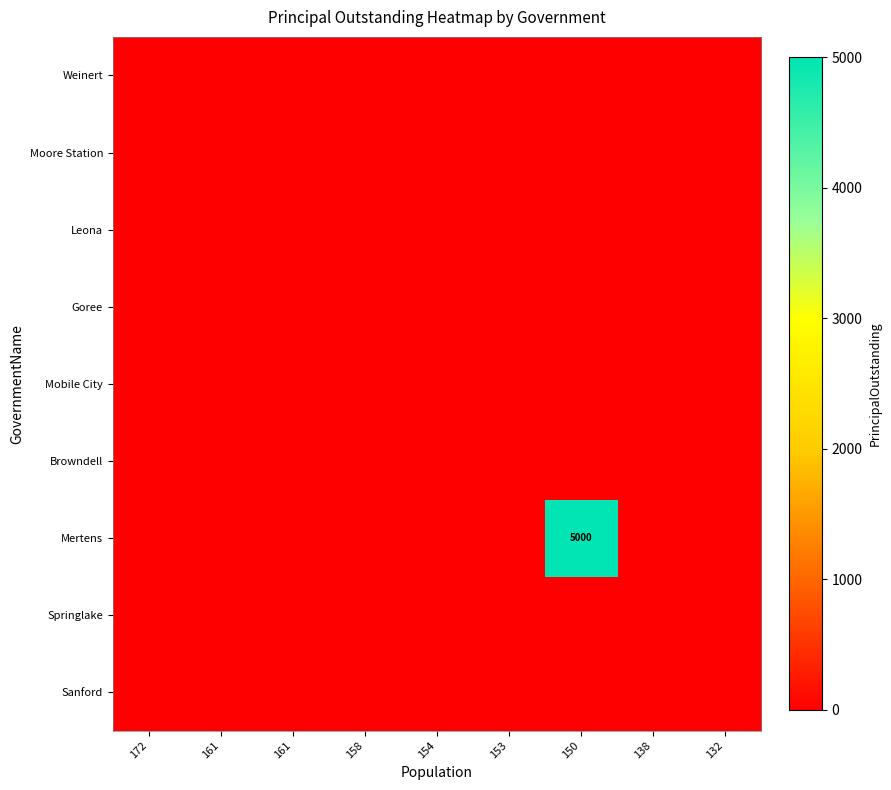

Rank the categories by Springlake value from lowest to highest.

172, 161, 161, 158, 154, 153, 150, 138, 132